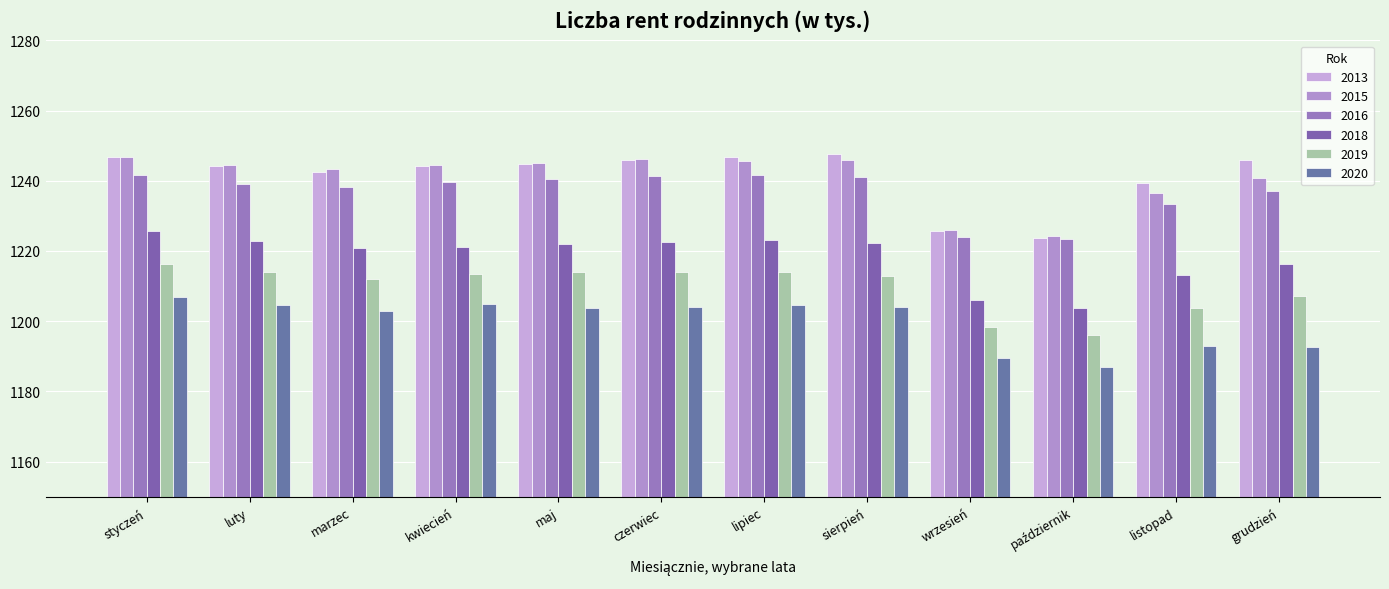

At which label does 2020 first exceed 1204?

styczeń